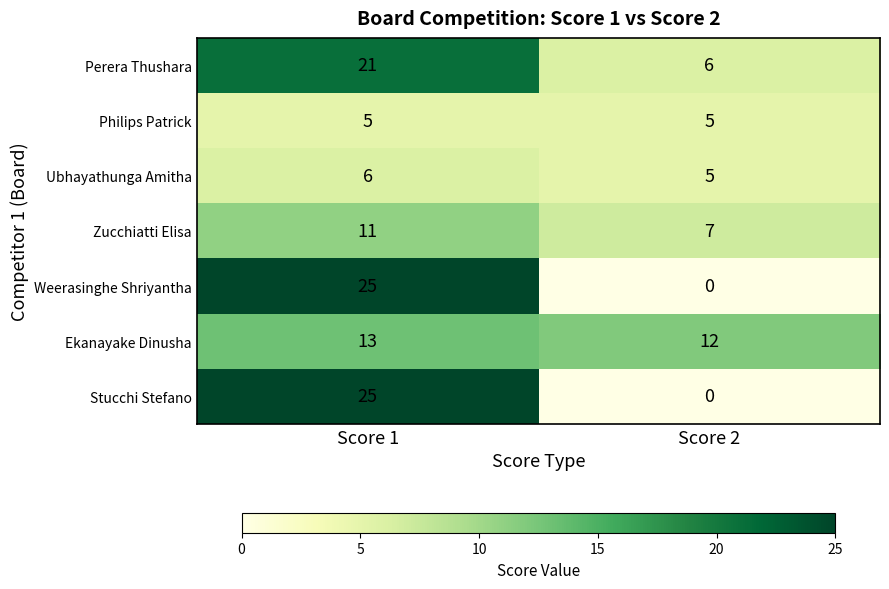

Reading left to right, extract all data points from this chart.

Perera Thushara: Score 1=21	Score 2=6
Philips Patrick: Score 1=5	Score 2=5
Ubhayathunga Amitha: Score 1=6	Score 2=5
Zucchiatti Elisa: Score 1=11	Score 2=7
Weerasinghe Shriyantha: Score 1=25	Score 2=0
Ekanayake Dinusha: Score 1=13	Score 2=12
Stucchi Stefano: Score 1=25	Score 2=0